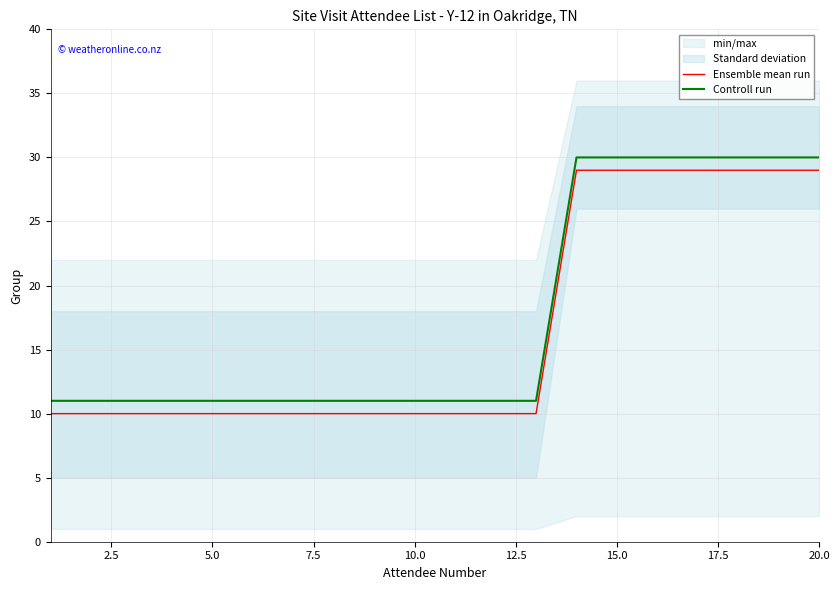

What is the value of the Ensemble mean run point at the 4th from the left?

10